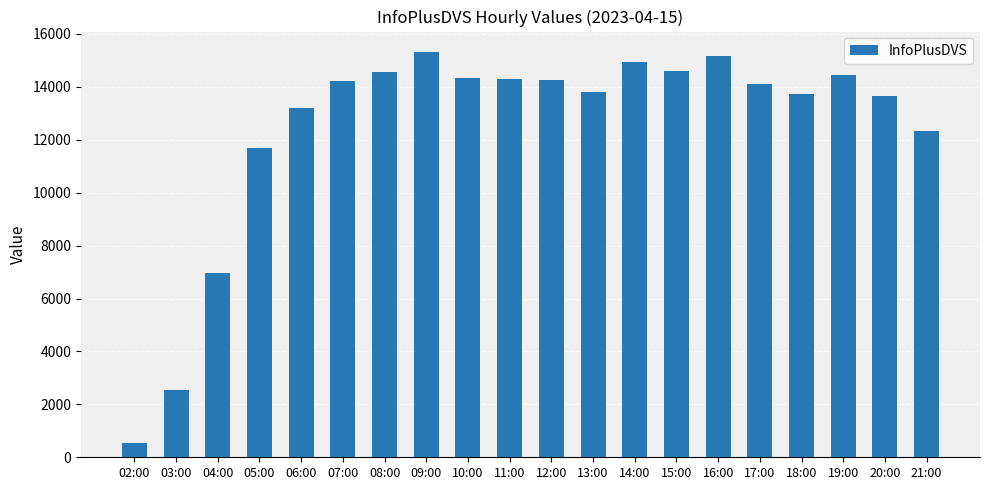

What is the label of the 13th bar from the left?

14:00